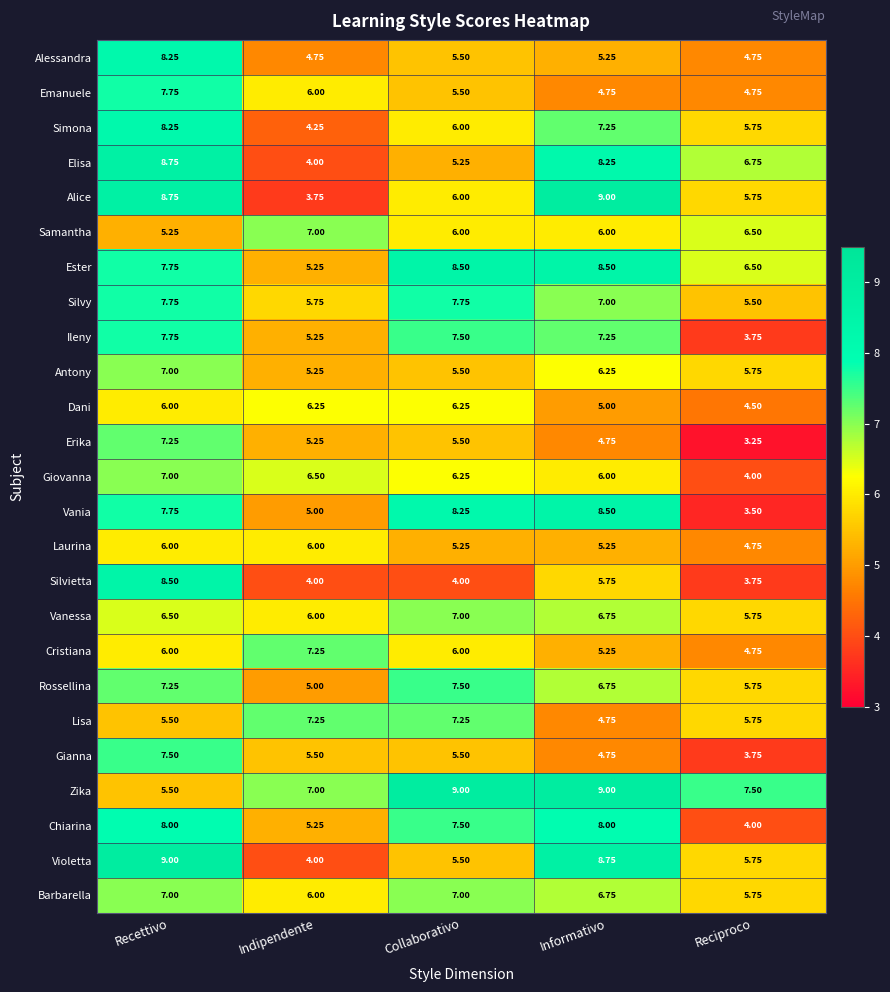

At which category is the sum across all series the highest?

Recettivo